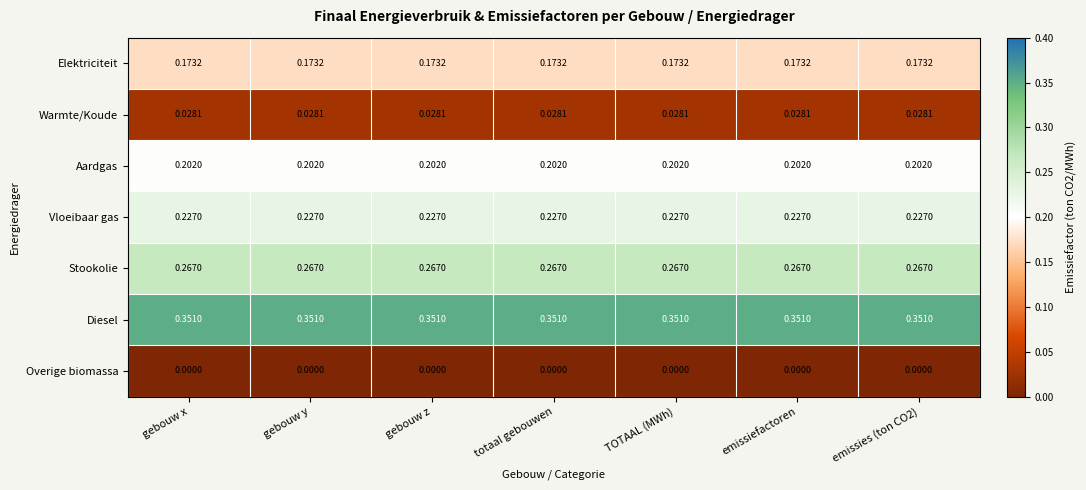

Rank the series by their maximum value, from highest to lowest.

Diesel, Stookolie, Vloeibaar gas, Aardgas, Elektriciteit, Warmte/Koude, Overige biomassa